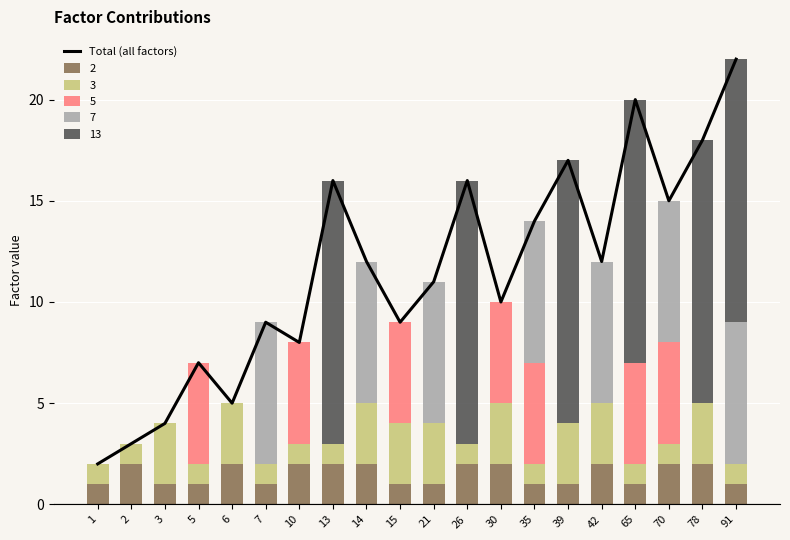

List the labels in order of value, smallest first.

1, 2, 3, 6, 5, 10, 7, 15, 30, 21, 14, 42, 35, 70, 13, 26, 39, 78, 65, 91